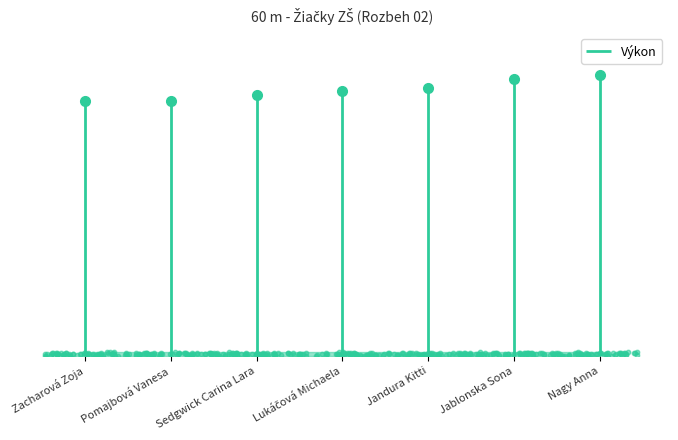

What is the ratio of the value at Pomajbová Vanesa to the value at Lukáčová Michaela?

1.0